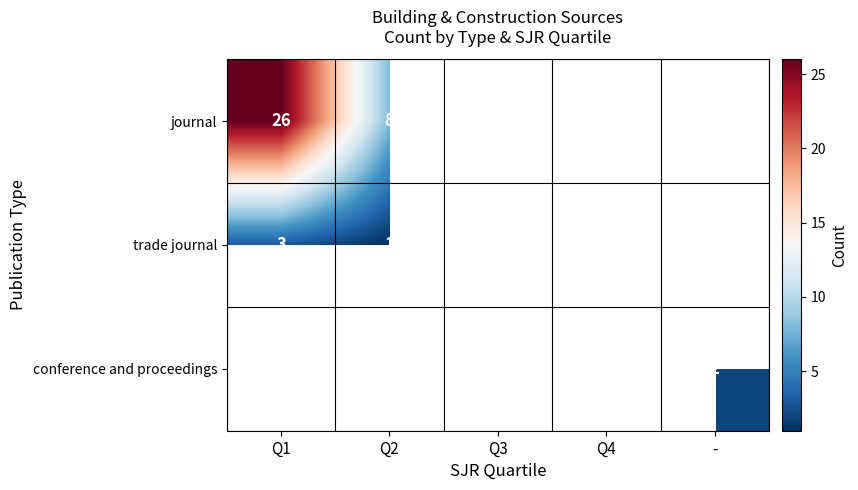

Rank the series by their maximum value, from lowest to highest.

trade journal, conference and proceedings, journal